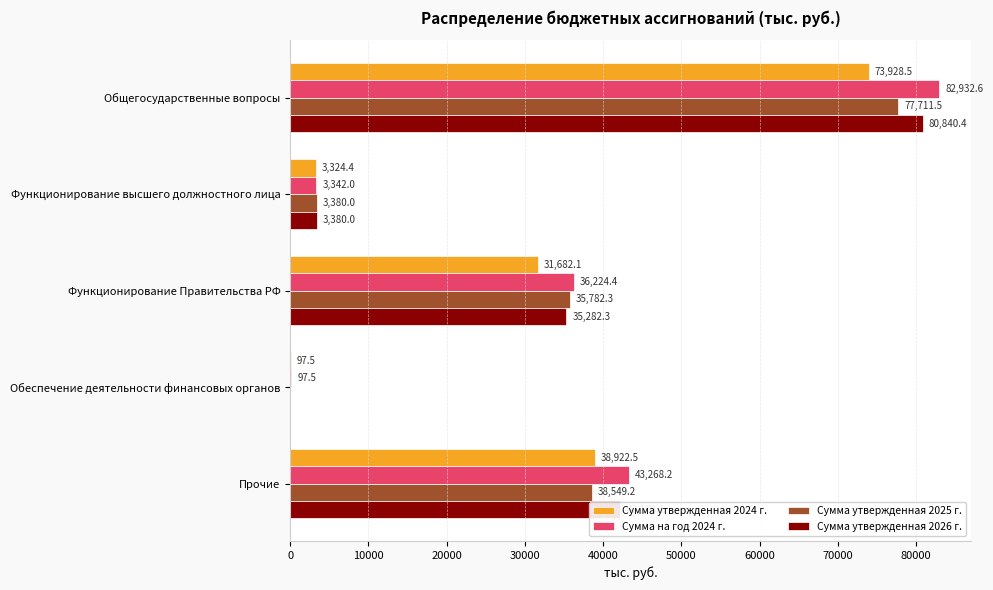

The value of Сумма утвержденная 2026 г. at Общегосударственные вопросы is 80840.4. True or false?

True